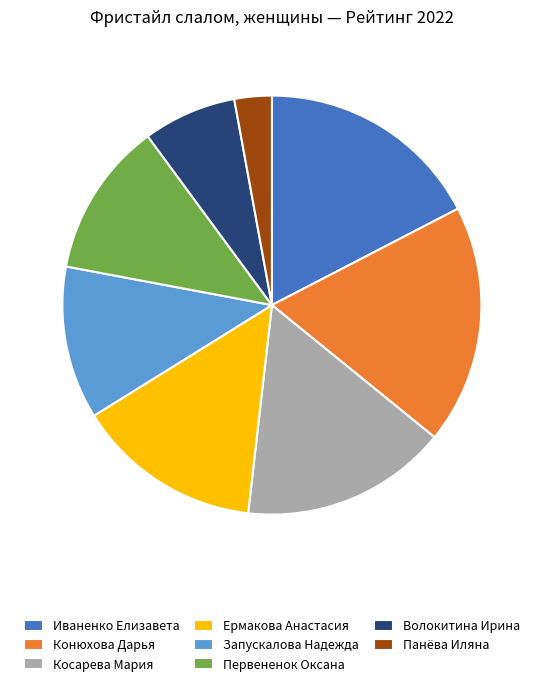

Is there any slice that represents more than half of the pie?

No